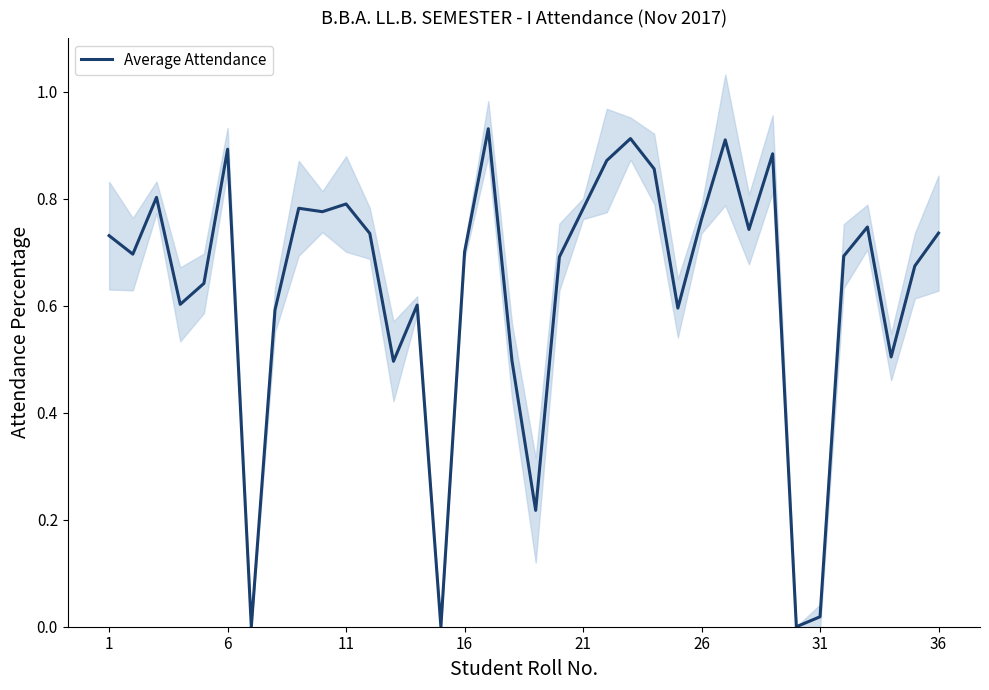

The value of Average Attendance at 1 is 0.4. True or false?

False